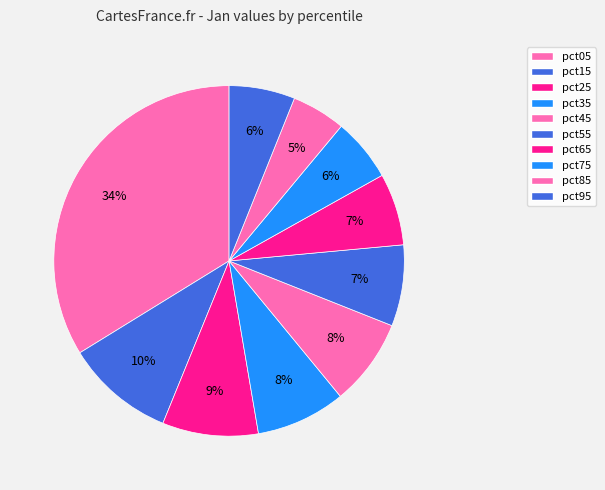

Does pct45 represent more than half of the total?

No